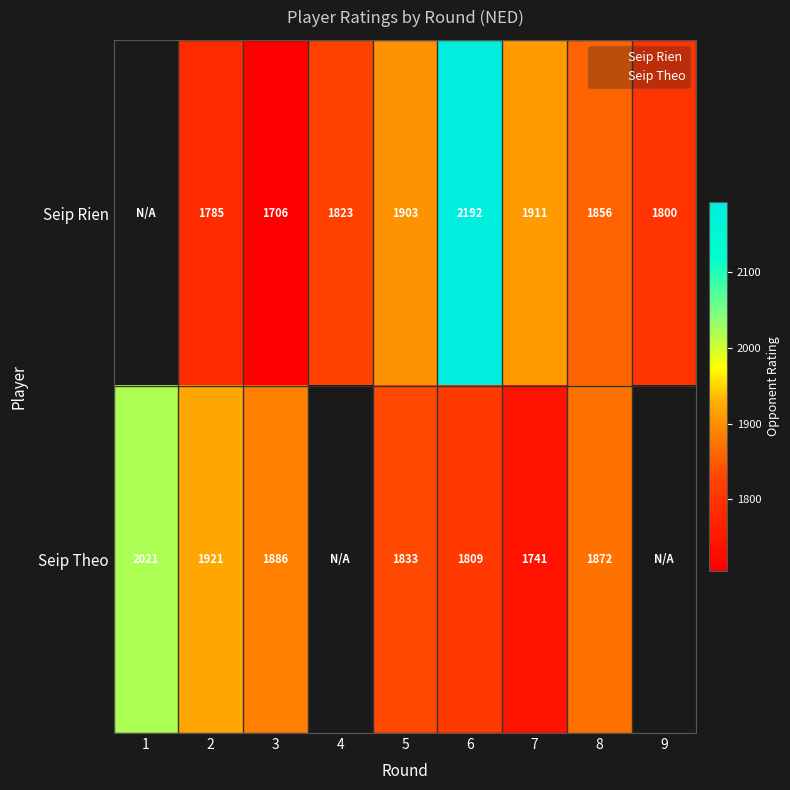

Rank the categories by Seip Rien value from highest to lowest.

1, 6, 7, 5, 8, 4, 9, 2, 3